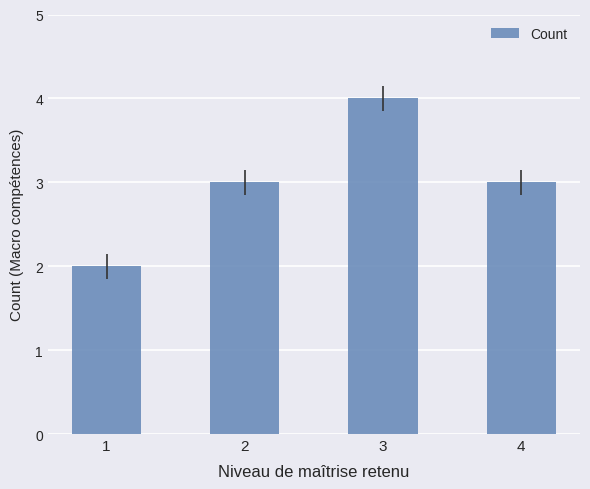

Which has a higher value, 1 or 3?

3